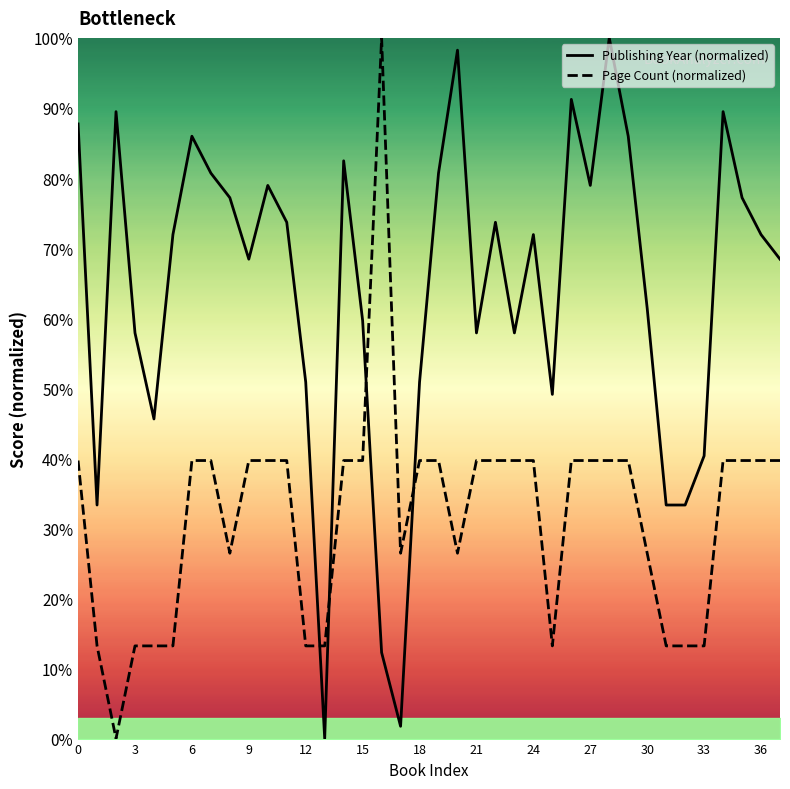

True or false: Publishing Year (normalized) and Page Count (normalized) intersect in this chart.

True